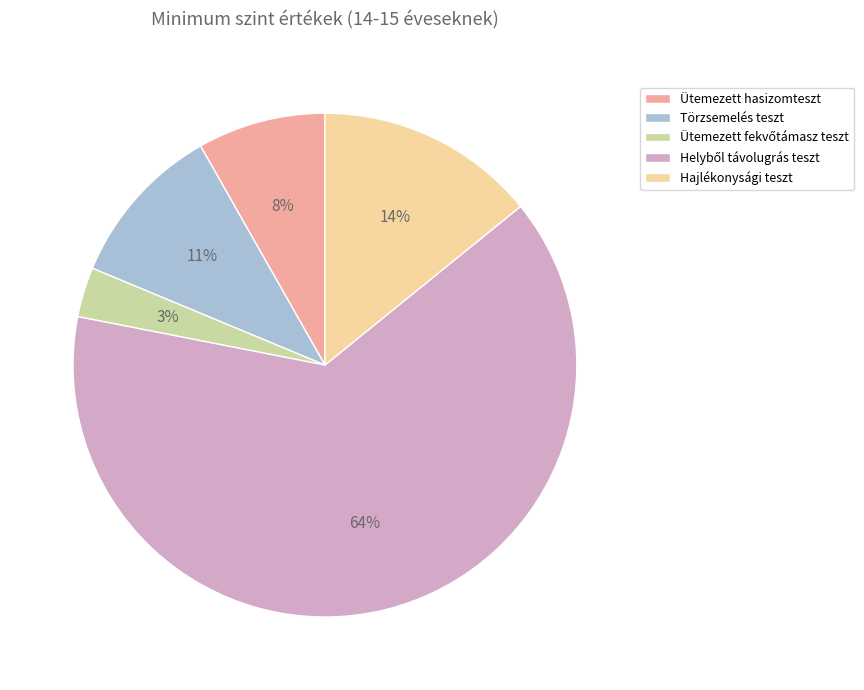

Is the sum of Ütemezett hasizomteszt and Hajlékonysági teszt greater than half?

No